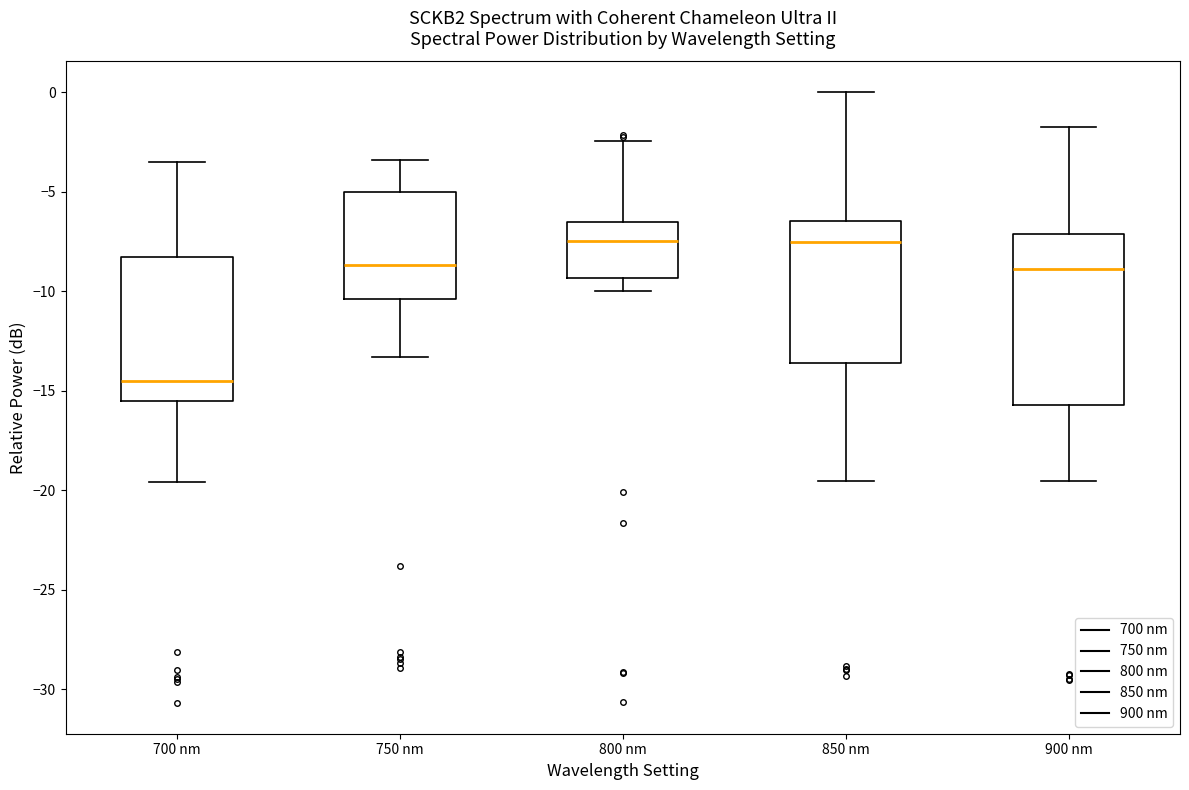

Where does the lower whisker of the box for 800 nm end on the y-axis? The values are not printed on the chart, so give them approximately, as read against the axis.

-10.0